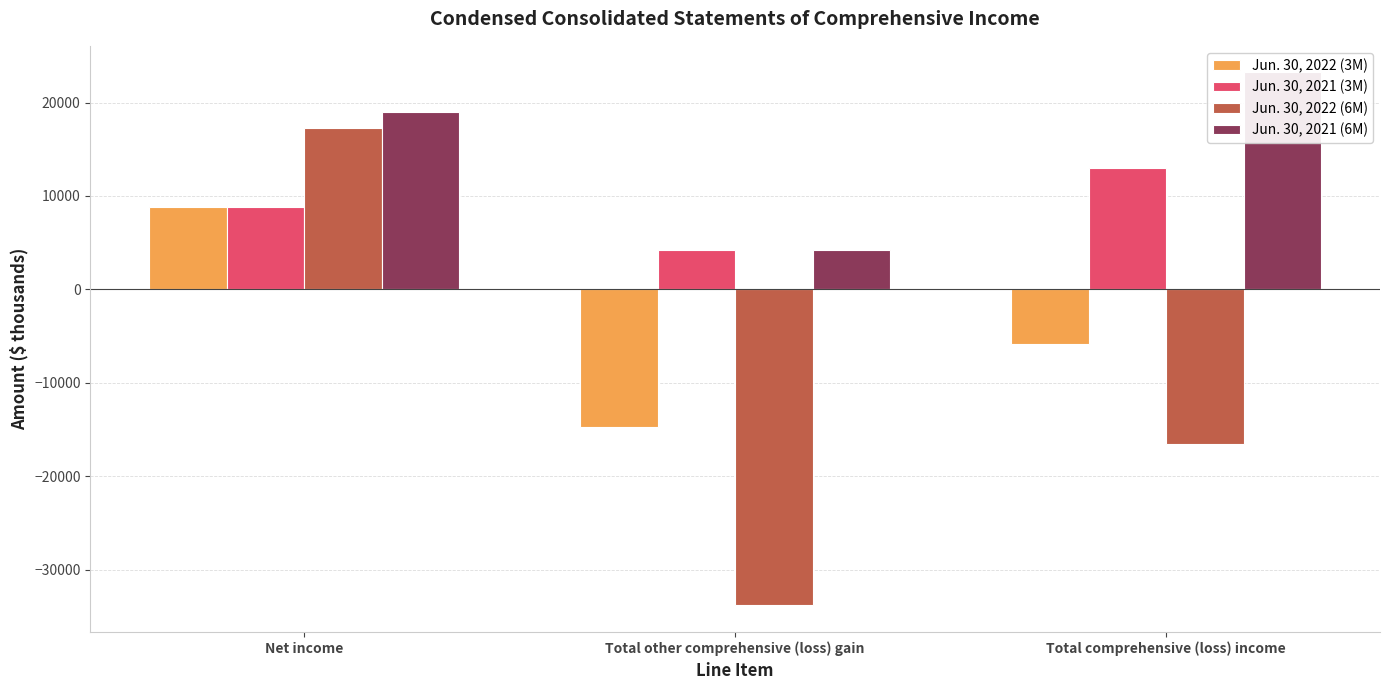

Does the chart contain stacked bars?

No